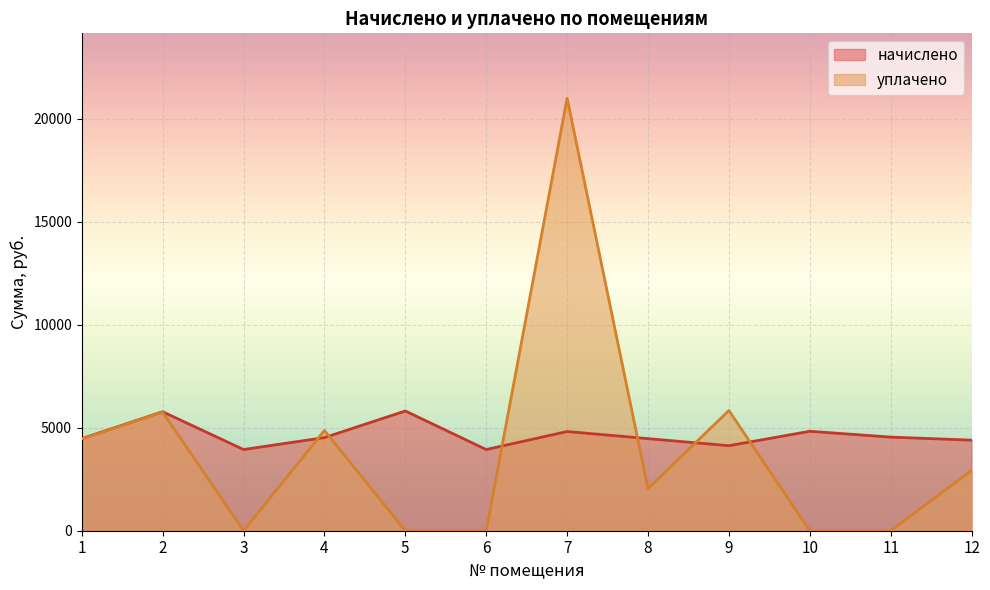

Between which two adjacent categories do уплачено and начислено first intersect?

3 and 4